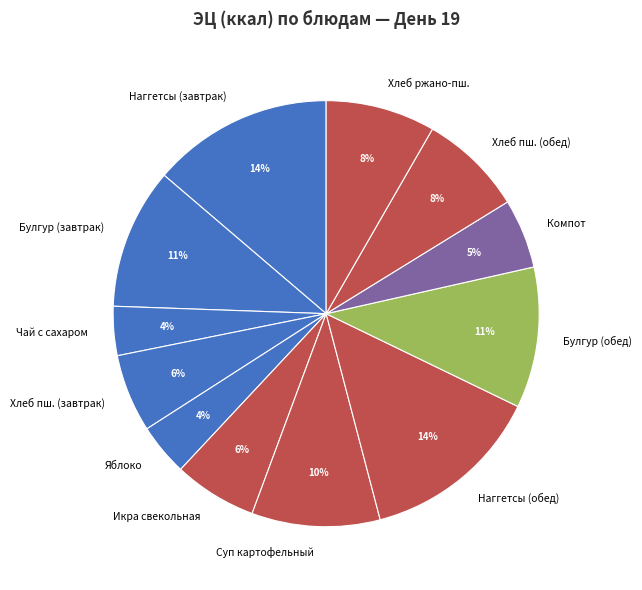

What percentage is the Суп картофельный slice, to the nearest percent?

10%